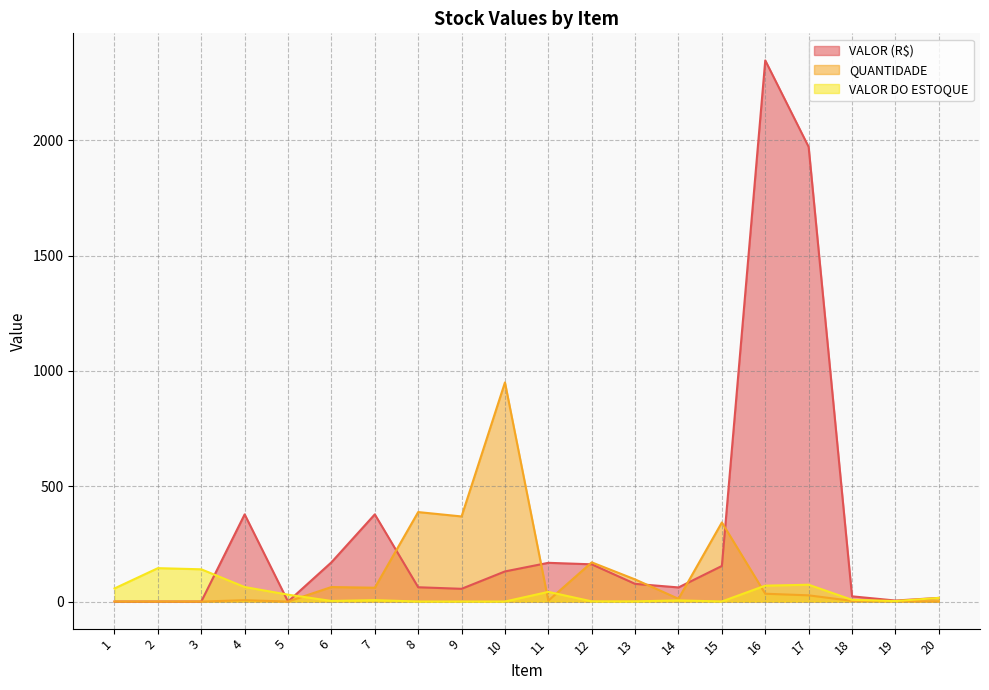

How many values in the VALOR (R$) series are below 76?

10